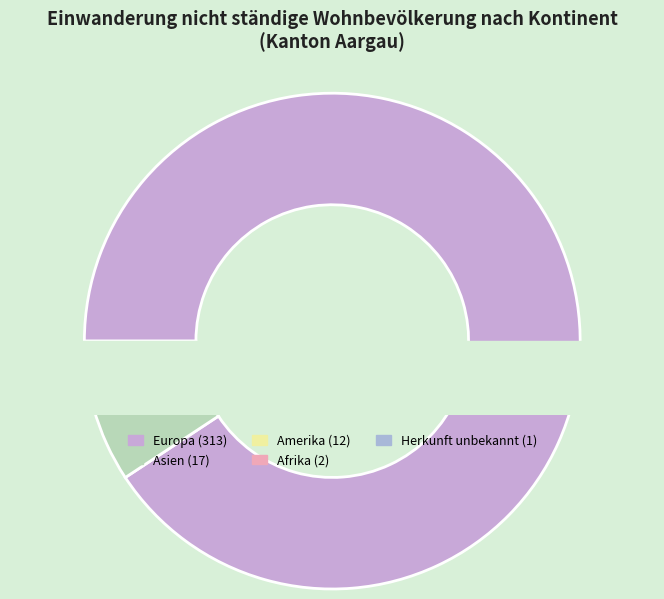

What is the total percentage of Afrika and Herkunft unbekannt?

0.9%